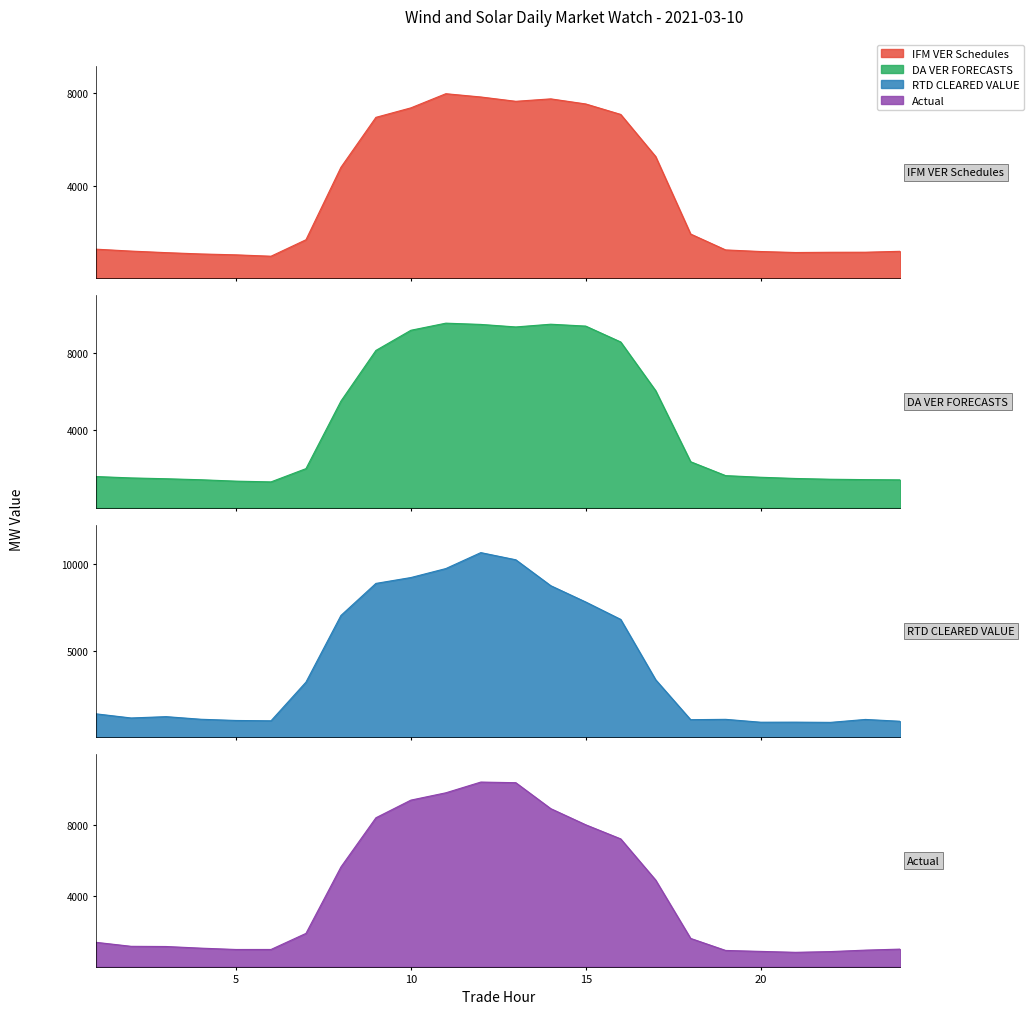

True or false: RTD CLEARED VALUE has more than 2 interior local peaks.

True